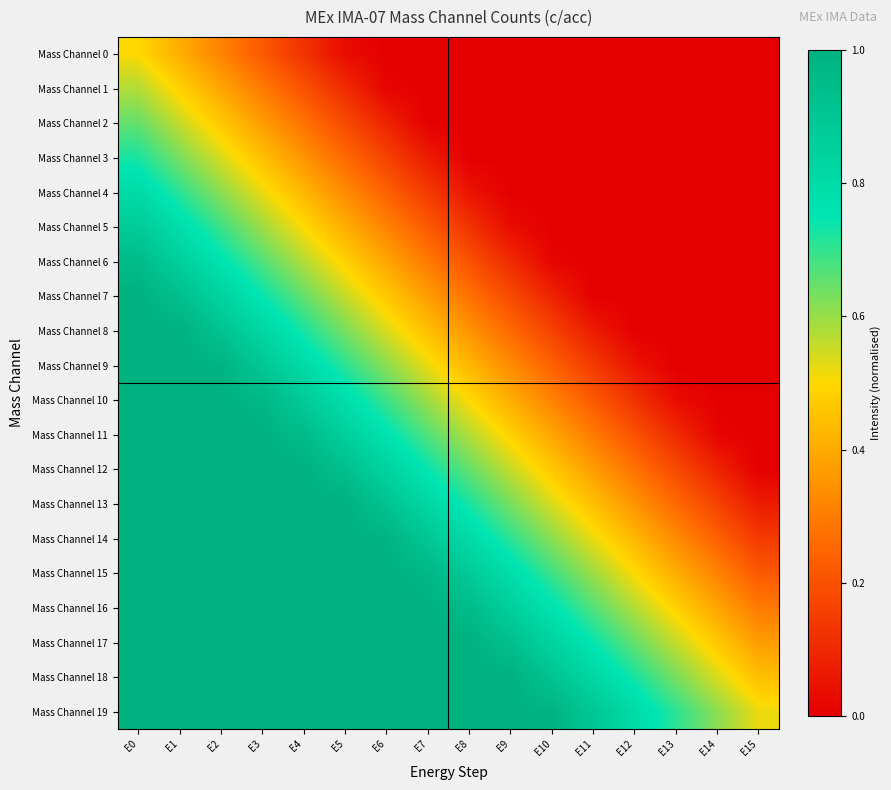

Reading left to right, list all the values displayed in this chart.

Mass Channel 0: E0=0.5	E1=0.4	E2=0.3	E3=0.2	E4=0.1	E5=0.0	E6=0.0	E7=0.0	E8=0.0	E9=0.0	E10=0.0	E11=0.0	E12=0.0	E13=0.0	E14=0.0	E15=0.0
Mass Channel 1: E0=0.6	E1=0.5	E2=0.4	E3=0.3	E4=0.2	E5=0.1	E6=0.0	E7=0.0	E8=0.0	E9=0.0	E10=0.0	E11=0.0	E12=0.0	E13=0.0	E14=0.0	E15=0.0
Mass Channel 2: E0=0.7	E1=0.6	E2=0.5	E3=0.4	E4=0.3	E5=0.2	E6=0.1	E7=0.0	E8=0.0	E9=0.0	E10=0.0	E11=0.0	E12=0.0	E13=0.0	E14=0.0	E15=0.0
Mass Channel 3: E0=0.7	E1=0.6	E2=0.5	E3=0.4	E4=0.3	E5=0.3	E6=0.2	E7=0.1	E8=0.0	E9=0.0	E10=0.0	E11=0.0	E12=0.0	E13=0.0	E14=0.0	E15=0.0
Mass Channel 4: E0=0.8	E1=0.7	E2=0.6	E3=0.5	E4=0.4	E5=0.3	E6=0.2	E7=0.1	E8=0.1	E9=0.0	E10=0.0	E11=0.0	E12=0.0	E13=0.0	E14=0.0	E15=0.0
Mass Channel 5: E0=0.9	E1=0.8	E2=0.7	E3=0.6	E4=0.5	E5=0.4	E6=0.3	E7=0.2	E8=0.1	E9=0.0	E10=0.0	E11=0.0	E12=0.0	E13=0.0	E14=0.0	E15=0.0
Mass Channel 6: E0=0.9	E1=0.9	E2=0.8	E3=0.7	E4=0.6	E5=0.5	E6=0.4	E7=0.3	E8=0.2	E9=0.1	E10=0.0	E11=0.0	E12=0.0	E13=0.0	E14=0.0	E15=0.0
Mass Channel 7: E0=1.0	E1=0.9	E2=0.8	E3=0.7	E4=0.6	E5=0.6	E6=0.5	E7=0.4	E8=0.3	E9=0.2	E10=0.1	E11=0.0	E12=0.0	E13=0.0	E14=0.0	E15=0.0
Mass Channel 8: E0=1.0	E1=1.0	E2=0.9	E3=0.8	E4=0.7	E5=0.6	E6=0.5	E7=0.4	E8=0.4	E9=0.3	E10=0.2	E11=0.1	E12=0.0	E13=0.0	E14=0.0	E15=0.0
Mass Channel 9: E0=1.0	E1=1.0	E2=1.0	E3=0.9	E4=0.8	E5=0.7	E6=0.6	E7=0.5	E8=0.4	E9=0.3	E10=0.2	E11=0.1	E12=0.1	E13=0.0	E14=0.0	E15=0.0
Mass Channel 10: E0=1.0	E1=1.0	E2=1.0	E3=1.0	E4=0.9	E5=0.8	E6=0.7	E7=0.6	E8=0.5	E9=0.4	E10=0.3	E11=0.2	E12=0.1	E13=0.0	E14=0.0	E15=0.0
Mass Channel 11: E0=1.0	E1=1.0	E2=1.0	E3=1.0	E4=1.0	E5=0.9	E6=0.8	E7=0.7	E8=0.6	E9=0.5	E10=0.4	E11=0.3	E12=0.2	E13=0.1	E14=0.0	E15=0.0
Mass Channel 12: E0=1.0	E1=1.0	E2=1.0	E3=1.0	E4=1.0	E5=0.9	E6=0.8	E7=0.7	E8=0.6	E9=0.6	E10=0.5	E11=0.4	E12=0.3	E13=0.2	E14=0.1	E15=0.0
Mass Channel 13: E0=1.0	E1=1.0	E2=1.0	E3=1.0	E4=1.0	E5=1.0	E6=0.9	E7=0.8	E8=0.7	E9=0.6	E10=0.5	E11=0.4	E12=0.4	E13=0.3	E14=0.2	E15=0.1
Mass Channel 14: E0=1.0	E1=1.0	E2=1.0	E3=1.0	E4=1.0	E5=1.0	E6=1.0	E7=0.9	E8=0.8	E9=0.7	E10=0.6	E11=0.5	E12=0.4	E13=0.3	E14=0.2	E15=0.1
Mass Channel 15: E0=1.0	E1=1.0	E2=1.0	E3=1.0	E4=1.0	E5=1.0	E6=1.0	E7=1.0	E8=0.9	E9=0.8	E10=0.7	E11=0.6	E12=0.5	E13=0.4	E14=0.3	E15=0.2
Mass Channel 16: E0=1.0	E1=1.0	E2=1.0	E3=1.0	E4=1.0	E5=1.0	E6=1.0	E7=1.0	E8=1.0	E9=0.9	E10=0.8	E11=0.7	E12=0.6	E13=0.5	E14=0.4	E15=0.3
Mass Channel 17: E0=1.0	E1=1.0	E2=1.0	E3=1.0	E4=1.0	E5=1.0	E6=1.0	E7=1.0	E8=1.0	E9=0.9	E10=0.8	E11=0.7	E12=0.6	E13=0.6	E14=0.5	E15=0.4
Mass Channel 18: E0=1.0	E1=1.0	E2=1.0	E3=1.0	E4=1.0	E5=1.0	E6=1.0	E7=1.0	E8=1.0	E9=1.0	E10=0.9	E11=0.8	E12=0.7	E13=0.6	E14=0.5	E15=0.4
Mass Channel 19: E0=1.0	E1=1.0	E2=1.0	E3=1.0	E4=1.0	E5=1.0	E6=1.0	E7=1.0	E8=1.0	E9=1.0	E10=1.0	E11=0.9	E12=0.8	E13=0.7	E14=0.6	E15=0.5